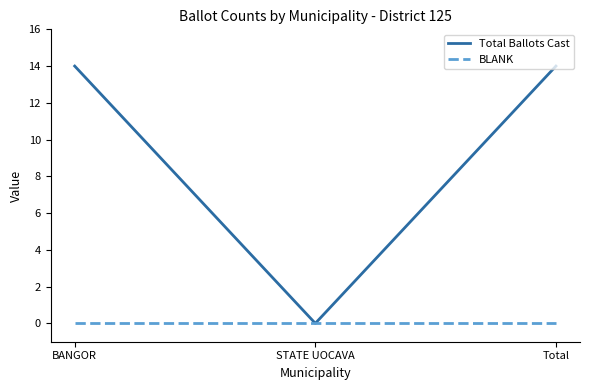

How many values in Total Ballots Cast are above zero?

2